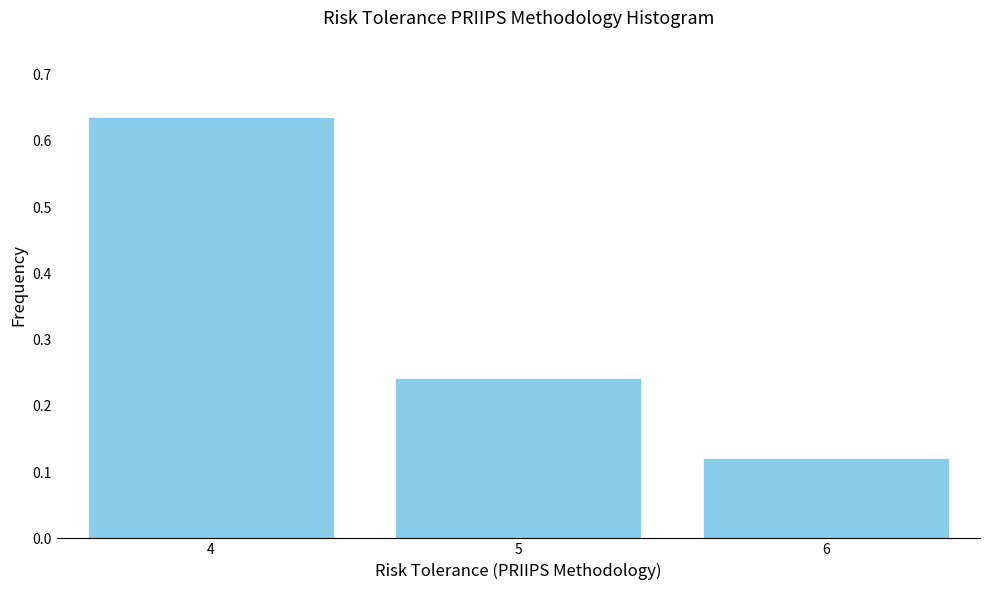

Which label corresponds to the smallest value in the chart?

6